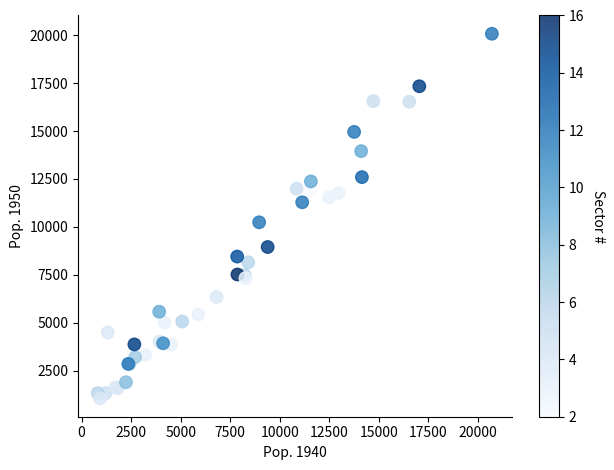

What Y value in the scatter plot is closest to 10561?

10239